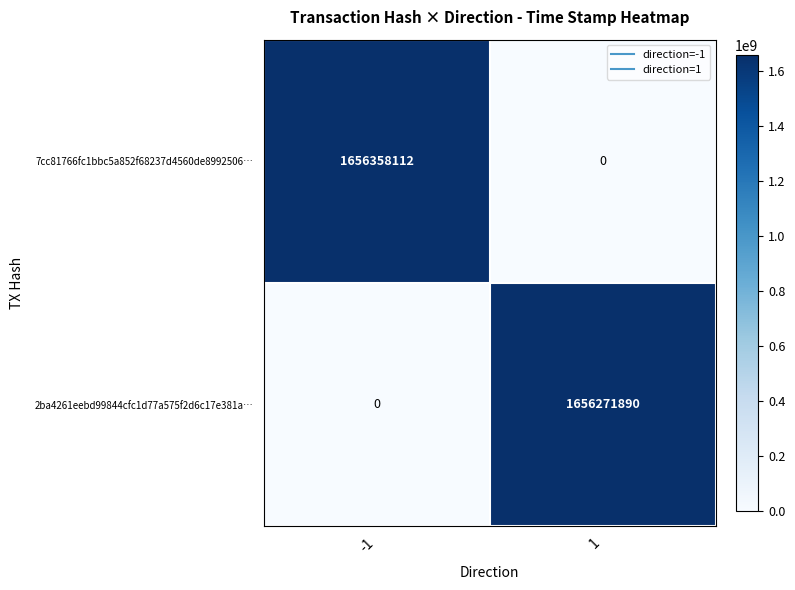

Reading left to right, extract all data points from this chart.

7cc81766fc1bbc5a852f68237d4560de8992506…: -1=1656358112	1=0
2ba4261eebd99844cfc1d77a575f2d6c17e381a…: -1=0	1=1656271890